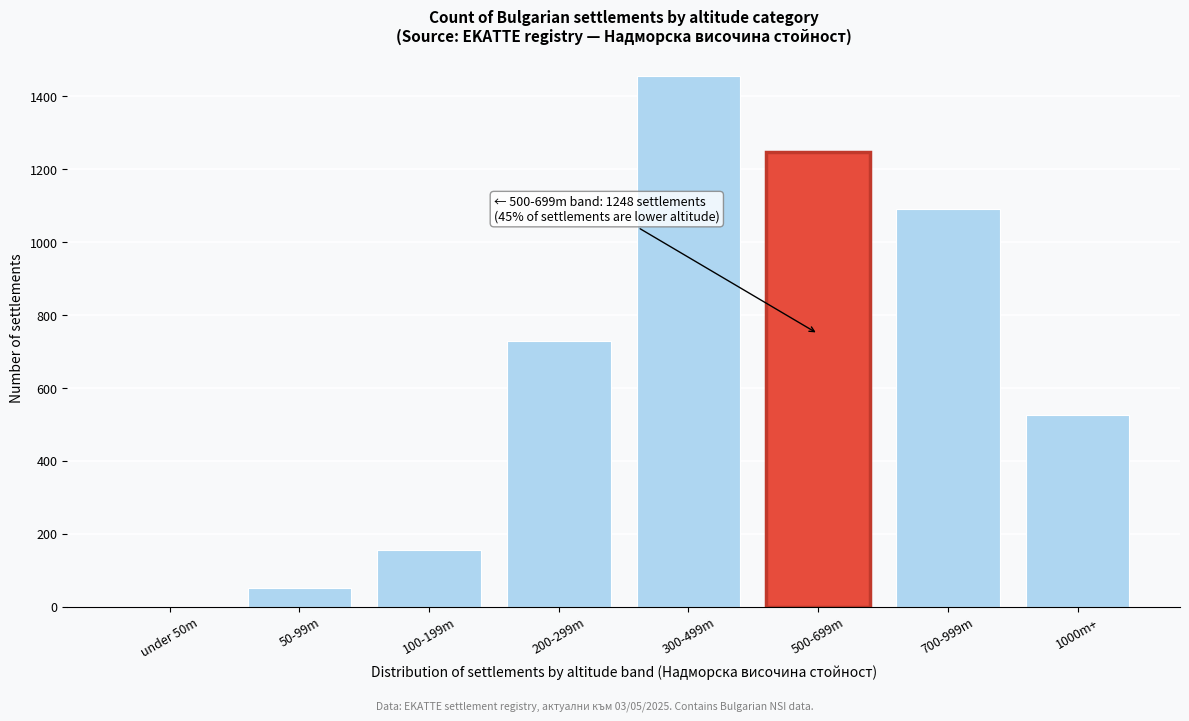

Reading left to right, transcribe all the data shown in this chart.

under 50m=0	50-99m=52	100-199m=156	200-299m=728	300-499m=1456	500-699m=1248	700-999m=1092	1000m+=527